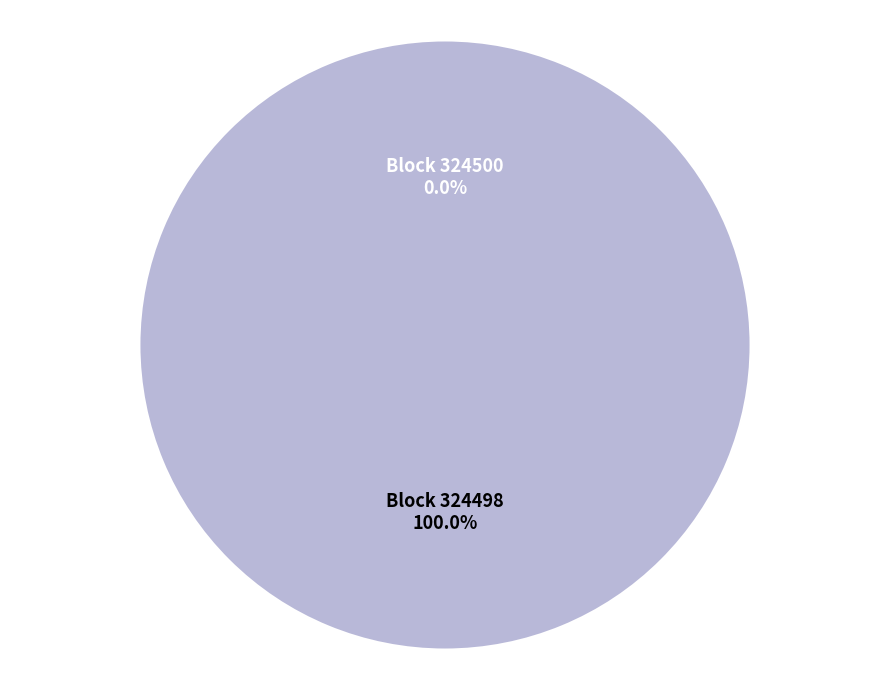

How many slices are in this pie chart?

2